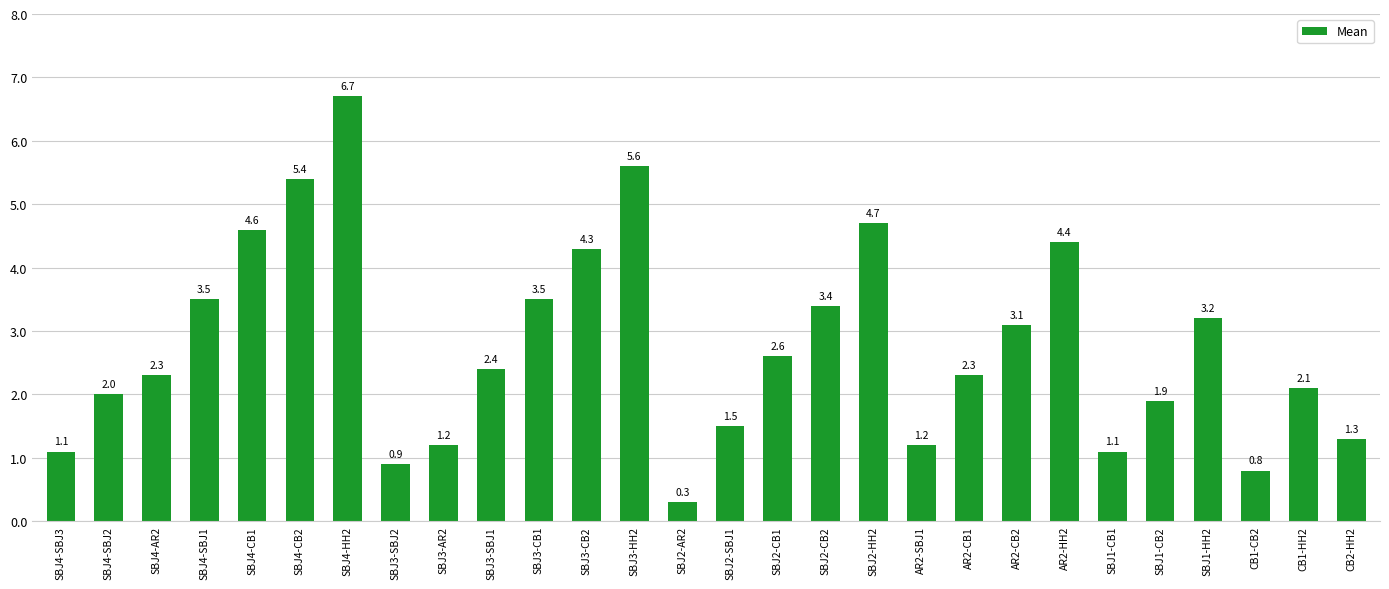

What is the label of the 5th bar from the right?

SBJ1-CB2